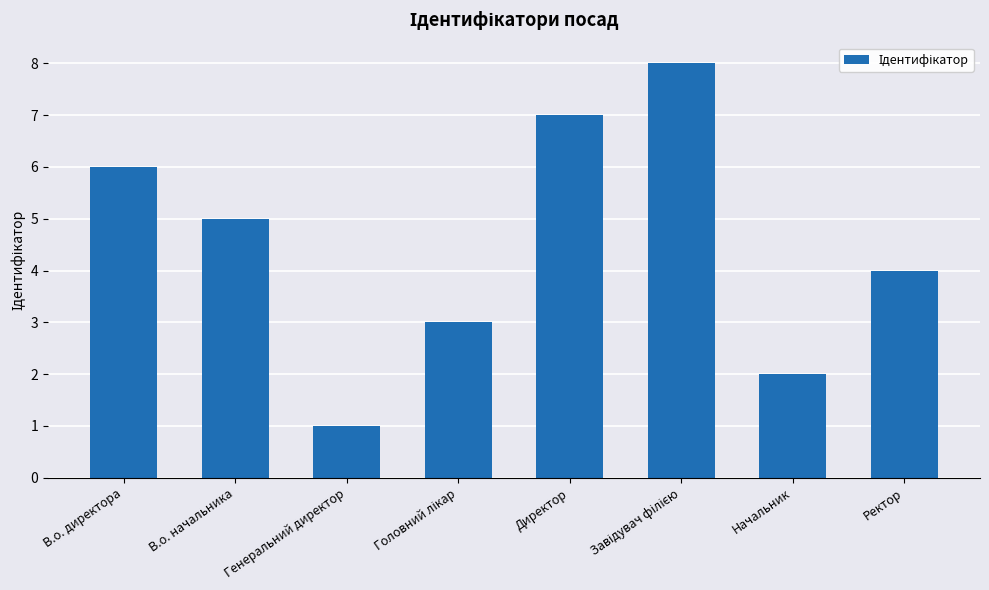

What is the label of the 7th bar from the right?

В.о. начальника